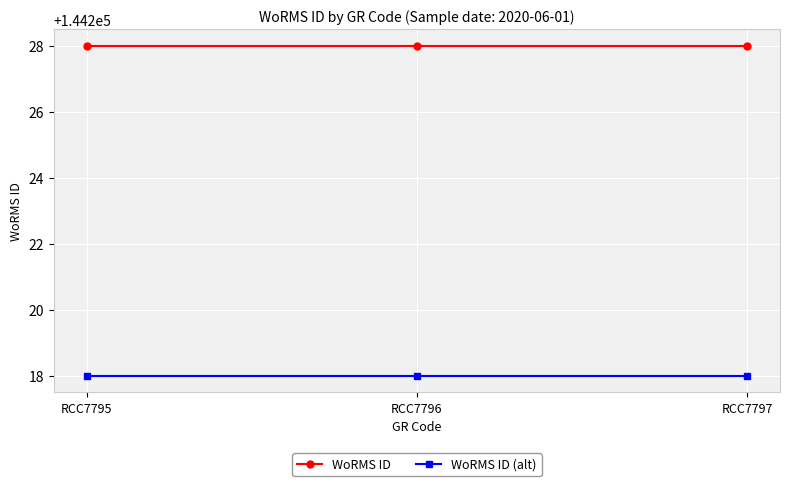

What is the spread (max minus min) of values at RCC7796?

10